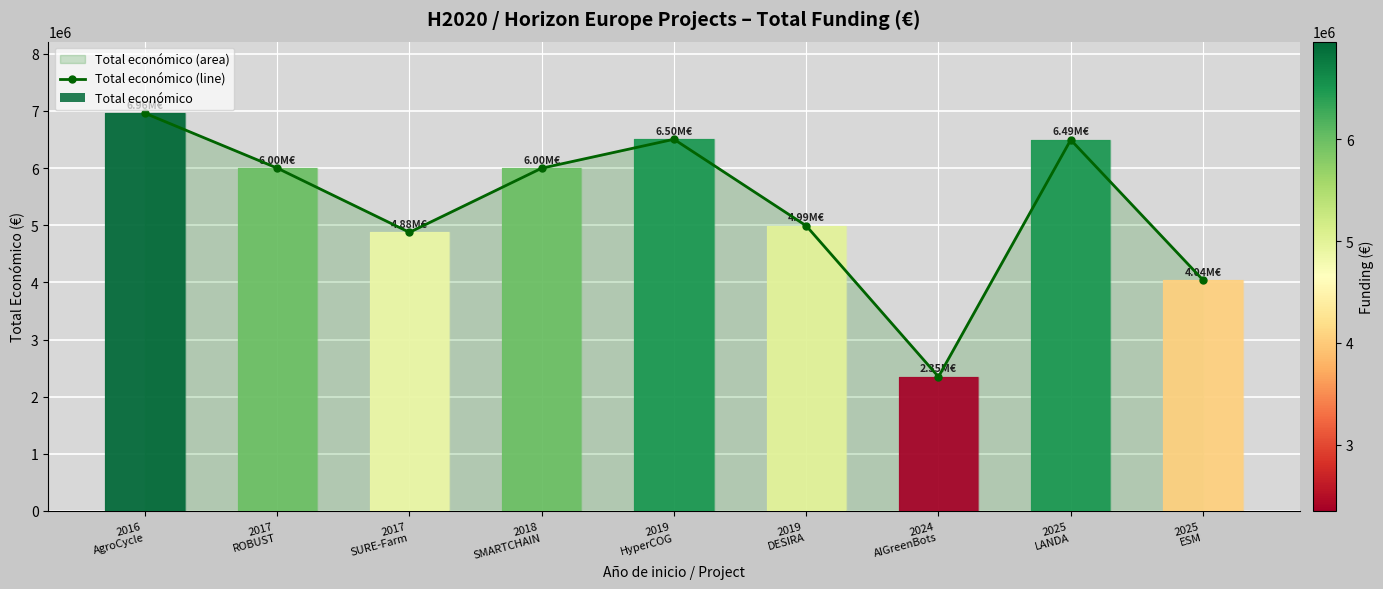

What is the value of the 6th bar from the left?

4990128